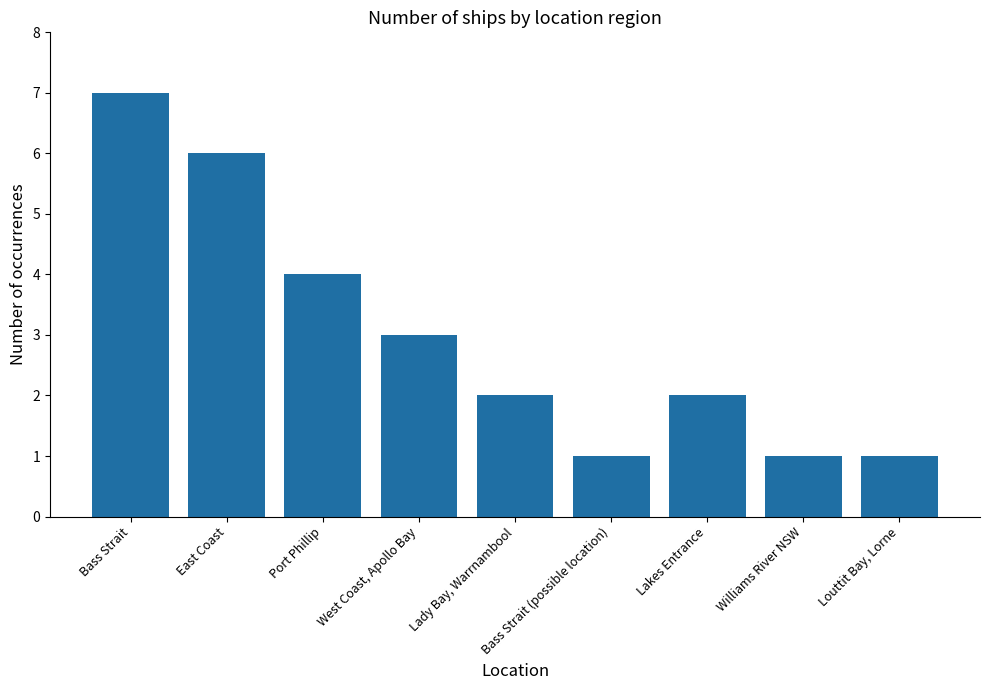

What is the approximate value at Bass Strait?

7